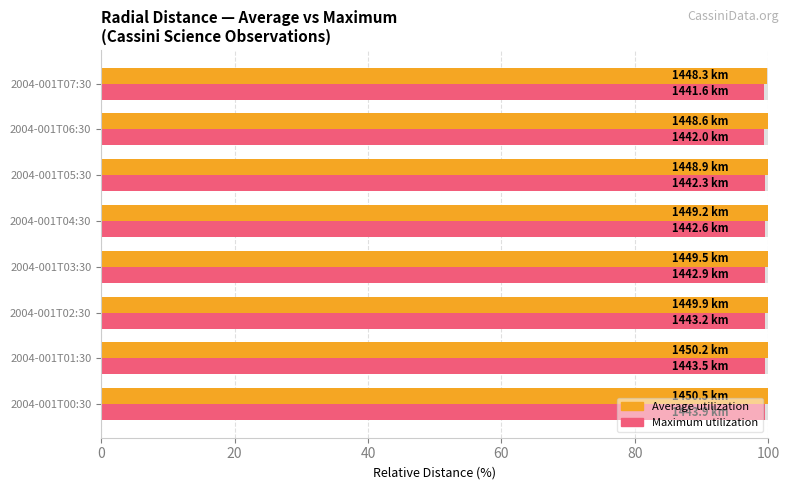

True or false: Average utilization has a value of 99.9 at 2004-001T04:30.

True